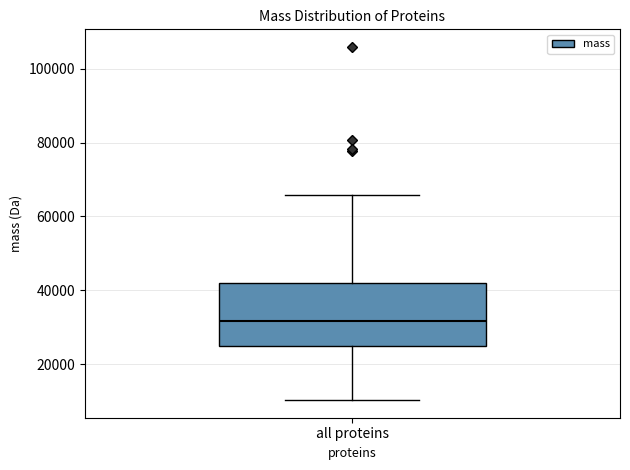

Read this box plot against the y-axis: the position of the median line, the range covered by the box, and the ends of both whiskers. The values are not printed on the chart, so give them approximately, as read against the axis.

median 32000, box 24000 to 42000, whiskers 10000 to 66000